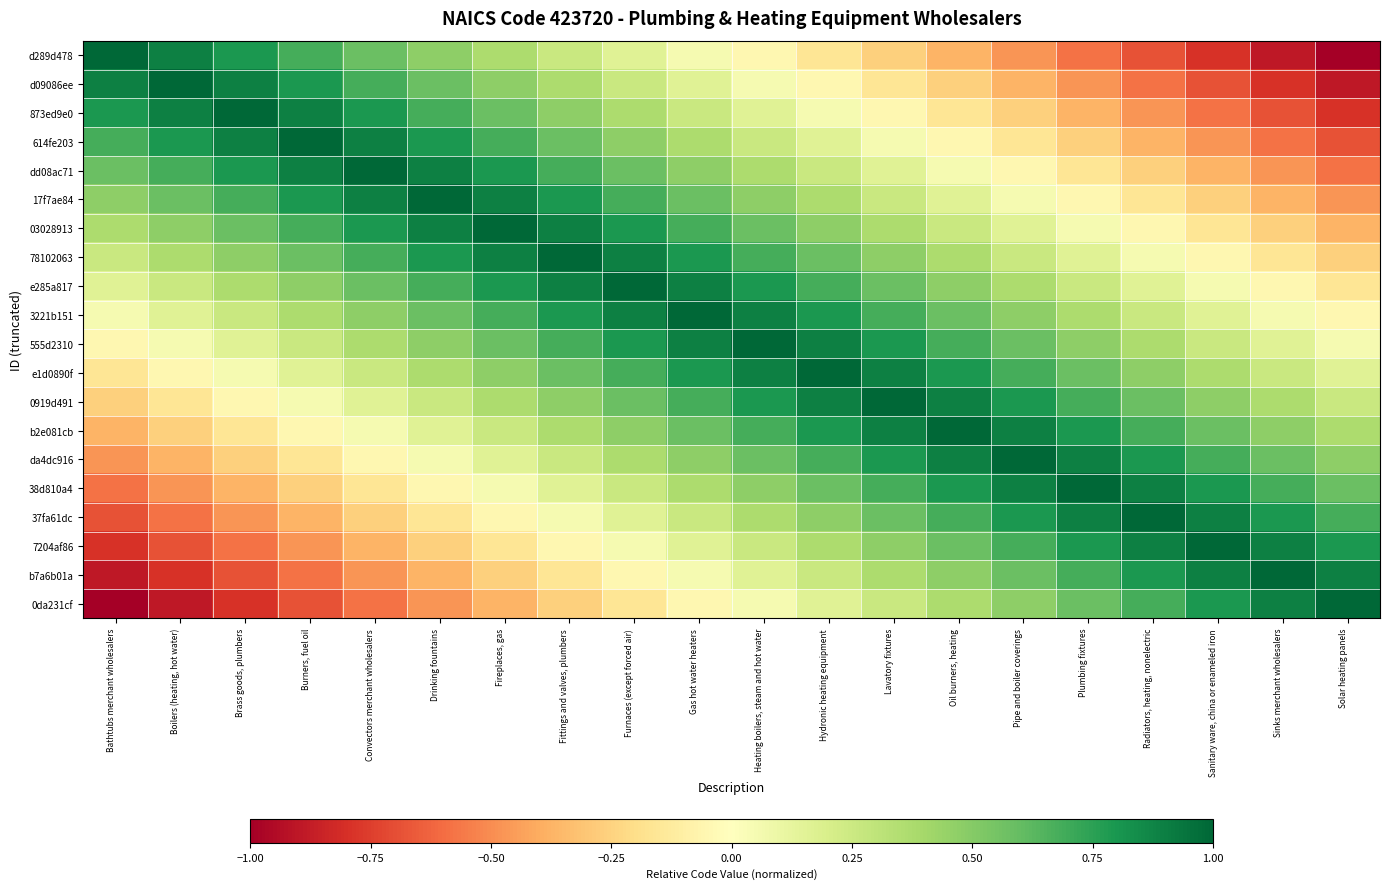

Reading right to left, extract all data points from this chart.

d289d478: Solar heating panels=-1.0	Sinks merchant wholesalers=-0.9	Sanitary ware, china or enameled iron=-0.8	Radiators, heating, nonelectric=-0.7	Plumbing fixtures=-0.6	Pipe and boiler coverings=-0.5	Oil burners, heating=-0.4	Lavatory fixtures=-0.3	Hydronic heating equipment=-0.2	Heating boilers, steam and hot water=-0.1	Gas hot water heaters=0.1	Furnaces (except forced air)=0.2	Fittings and valves, plumbers=0.3	Fireplaces, gas=0.4	Drinking fountains=0.5	Convectors merchant wholesalers=0.6	Burners, fuel oil=0.7	Brass goods, plumbers=0.8	Boilers (heating, hot water)=0.9	Bathtubs merchant wholesalers=1.0
d09086ee: Solar heating panels=-0.9	Sinks merchant wholesalers=-0.8	Sanitary ware, china or enameled iron=-0.7	Radiators, heating, nonelectric=-0.6	Plumbing fixtures=-0.5	Pipe and boiler coverings=-0.4	Oil burners, heating=-0.3	Lavatory fixtures=-0.2	Hydronic heating equipment=-0.1	Heating boilers, steam and hot water=0.1	Gas hot water heaters=0.2	Furnaces (except forced air)=0.3	Fittings and valves, plumbers=0.4	Fireplaces, gas=0.5	Drinking fountains=0.6	Convectors merchant wholesalers=0.7	Burners, fuel oil=0.8	Brass goods, plumbers=0.9	Boilers (heating, hot water)=1.0	Bathtubs merchant wholesalers=0.9
873ed9e0: Solar heating panels=-0.8	Sinks merchant wholesalers=-0.7	Sanitary ware, china or enameled iron=-0.6	Radiators, heating, nonelectric=-0.5	Plumbing fixtures=-0.4	Pipe and boiler coverings=-0.3	Oil burners, heating=-0.2	Lavatory fixtures=-0.1	Hydronic heating equipment=0.1	Heating boilers, steam and hot water=0.2	Gas hot water heaters=0.3	Furnaces (except forced air)=0.4	Fittings and valves, plumbers=0.5	Fireplaces, gas=0.6	Drinking fountains=0.7	Convectors merchant wholesalers=0.8	Burners, fuel oil=0.9	Brass goods, plumbers=1.0	Boilers (heating, hot water)=0.9	Bathtubs merchant wholesalers=0.8
614fe203: Solar heating panels=-0.7	Sinks merchant wholesalers=-0.6	Sanitary ware, china or enameled iron=-0.5	Radiators, heating, nonelectric=-0.4	Plumbing fixtures=-0.3	Pipe and boiler coverings=-0.2	Oil burners, heating=-0.1	Lavatory fixtures=0.1	Hydronic heating equipment=0.2	Heating boilers, steam and hot water=0.3	Gas hot water heaters=0.4	Furnaces (except forced air)=0.5	Fittings and valves, plumbers=0.6	Fireplaces, gas=0.7	Drinking fountains=0.8	Convectors merchant wholesalers=0.9	Burners, fuel oil=1.0	Brass goods, plumbers=0.9	Boilers (heating, hot water)=0.8	Bathtubs merchant wholesalers=0.7
dd08ac71: Solar heating panels=-0.6	Sinks merchant wholesalers=-0.5	Sanitary ware, china or enameled iron=-0.4	Radiators, heating, nonelectric=-0.3	Plumbing fixtures=-0.2	Pipe and boiler coverings=-0.1	Oil burners, heating=0.1	Lavatory fixtures=0.2	Hydronic heating equipment=0.3	Heating boilers, steam and hot water=0.4	Gas hot water heaters=0.5	Furnaces (except forced air)=0.6	Fittings and valves, plumbers=0.7	Fireplaces, gas=0.8	Drinking fountains=0.9	Convectors merchant wholesalers=1.0	Burners, fuel oil=0.9	Brass goods, plumbers=0.8	Boilers (heating, hot water)=0.7	Bathtubs merchant wholesalers=0.6
17f7ae84: Solar heating panels=-0.5	Sinks merchant wholesalers=-0.4	Sanitary ware, china or enameled iron=-0.3	Radiators, heating, nonelectric=-0.2	Plumbing fixtures=-0.1	Pipe and boiler coverings=0.1	Oil burners, heating=0.2	Lavatory fixtures=0.3	Hydronic heating equipment=0.4	Heating boilers, steam and hot water=0.5	Gas hot water heaters=0.6	Furnaces (except forced air)=0.7	Fittings and valves, plumbers=0.8	Fireplaces, gas=0.9	Drinking fountains=1.0	Convectors merchant wholesalers=0.9	Burners, fuel oil=0.8	Brass goods, plumbers=0.7	Boilers (heating, hot water)=0.6	Bathtubs merchant wholesalers=0.5
03028913: Solar heating panels=-0.4	Sinks merchant wholesalers=-0.3	Sanitary ware, china or enameled iron=-0.2	Radiators, heating, nonelectric=-0.1	Plumbing fixtures=0.1	Pipe and boiler coverings=0.2	Oil burners, heating=0.3	Lavatory fixtures=0.4	Hydronic heating equipment=0.5	Heating boilers, steam and hot water=0.6	Gas hot water heaters=0.7	Furnaces (except forced air)=0.8	Fittings and valves, plumbers=0.9	Fireplaces, gas=1.0	Drinking fountains=0.9	Convectors merchant wholesalers=0.8	Burners, fuel oil=0.7	Brass goods, plumbers=0.6	Boilers (heating, hot water)=0.5	Bathtubs merchant wholesalers=0.4
78102063: Solar heating panels=-0.3	Sinks merchant wholesalers=-0.2	Sanitary ware, china or enameled iron=-0.1	Radiators, heating, nonelectric=0.1	Plumbing fixtures=0.2	Pipe and boiler coverings=0.3	Oil burners, heating=0.4	Lavatory fixtures=0.5	Hydronic heating equipment=0.6	Heating boilers, steam and hot water=0.7	Gas hot water heaters=0.8	Furnaces (except forced air)=0.9	Fittings and valves, plumbers=1.0	Fireplaces, gas=0.9	Drinking fountains=0.8	Convectors merchant wholesalers=0.7	Burners, fuel oil=0.6	Brass goods, plumbers=0.5	Boilers (heating, hot water)=0.4	Bathtubs merchant wholesalers=0.3
e285a817: Solar heating panels=-0.2	Sinks merchant wholesalers=-0.1	Sanitary ware, china or enameled iron=0.1	Radiators, heating, nonelectric=0.2	Plumbing fixtures=0.3	Pipe and boiler coverings=0.4	Oil burners, heating=0.5	Lavatory fixtures=0.6	Hydronic heating equipment=0.7	Heating boilers, steam and hot water=0.8	Gas hot water heaters=0.9	Furnaces (except forced air)=1.0	Fittings and valves, plumbers=0.9	Fireplaces, gas=0.8	Drinking fountains=0.7	Convectors merchant wholesalers=0.6	Burners, fuel oil=0.5	Brass goods, plumbers=0.4	Boilers (heating, hot water)=0.3	Bathtubs merchant wholesalers=0.2
3221b151: Solar heating panels=-0.1	Sinks merchant wholesalers=0.1	Sanitary ware, china or enameled iron=0.2	Radiators, heating, nonelectric=0.3	Plumbing fixtures=0.4	Pipe and boiler coverings=0.5	Oil burners, heating=0.6	Lavatory fixtures=0.7	Hydronic heating equipment=0.8	Heating boilers, steam and hot water=0.9	Gas hot water heaters=1.0	Furnaces (except forced air)=0.9	Fittings and valves, plumbers=0.8	Fireplaces, gas=0.7	Drinking fountains=0.6	Convectors merchant wholesalers=0.5	Burners, fuel oil=0.4	Brass goods, plumbers=0.3	Boilers (heating, hot water)=0.2	Bathtubs merchant wholesalers=0.1
555d2310: Solar heating panels=0.1	Sinks merchant wholesalers=0.2	Sanitary ware, china or enameled iron=0.3	Radiators, heating, nonelectric=0.4	Plumbing fixtures=0.5	Pipe and boiler coverings=0.6	Oil burners, heating=0.7	Lavatory fixtures=0.8	Hydronic heating equipment=0.9	Heating boilers, steam and hot water=1.0	Gas hot water heaters=0.9	Furnaces (except forced air)=0.8	Fittings and valves, plumbers=0.7	Fireplaces, gas=0.6	Drinking fountains=0.5	Convectors merchant wholesalers=0.4	Burners, fuel oil=0.3	Brass goods, plumbers=0.2	Boilers (heating, hot water)=0.1	Bathtubs merchant wholesalers=-0.1
e1d0890f: Solar heating panels=0.2	Sinks merchant wholesalers=0.3	Sanitary ware, china or enameled iron=0.4	Radiators, heating, nonelectric=0.5	Plumbing fixtures=0.6	Pipe and boiler coverings=0.7	Oil burners, heating=0.8	Lavatory fixtures=0.9	Hydronic heating equipment=1.0	Heating boilers, steam and hot water=0.9	Gas hot water heaters=0.8	Furnaces (except forced air)=0.7	Fittings and valves, plumbers=0.6	Fireplaces, gas=0.5	Drinking fountains=0.4	Convectors merchant wholesalers=0.3	Burners, fuel oil=0.2	Brass goods, plumbers=0.1	Boilers (heating, hot water)=-0.1	Bathtubs merchant wholesalers=-0.2
0919d491: Solar heating panels=0.3	Sinks merchant wholesalers=0.4	Sanitary ware, china or enameled iron=0.5	Radiators, heating, nonelectric=0.6	Plumbing fixtures=0.7	Pipe and boiler coverings=0.8	Oil burners, heating=0.9	Lavatory fixtures=1.0	Hydronic heating equipment=0.9	Heating boilers, steam and hot water=0.8	Gas hot water heaters=0.7	Furnaces (except forced air)=0.6	Fittings and valves, plumbers=0.5	Fireplaces, gas=0.4	Drinking fountains=0.3	Convectors merchant wholesalers=0.2	Burners, fuel oil=0.1	Brass goods, plumbers=-0.1	Boilers (heating, hot water)=-0.2	Bathtubs merchant wholesalers=-0.3
b2e081cb: Solar heating panels=0.4	Sinks merchant wholesalers=0.5	Sanitary ware, china or enameled iron=0.6	Radiators, heating, nonelectric=0.7	Plumbing fixtures=0.8	Pipe and boiler coverings=0.9	Oil burners, heating=1.0	Lavatory fixtures=0.9	Hydronic heating equipment=0.8	Heating boilers, steam and hot water=0.7	Gas hot water heaters=0.6	Furnaces (except forced air)=0.5	Fittings and valves, plumbers=0.4	Fireplaces, gas=0.3	Drinking fountains=0.2	Convectors merchant wholesalers=0.1	Burners, fuel oil=-0.1	Brass goods, plumbers=-0.2	Boilers (heating, hot water)=-0.3	Bathtubs merchant wholesalers=-0.4
da4dc916: Solar heating panels=0.5	Sinks merchant wholesalers=0.6	Sanitary ware, china or enameled iron=0.7	Radiators, heating, nonelectric=0.8	Plumbing fixtures=0.9	Pipe and boiler coverings=1.0	Oil burners, heating=0.9	Lavatory fixtures=0.8	Hydronic heating equipment=0.7	Heating boilers, steam and hot water=0.6	Gas hot water heaters=0.5	Furnaces (except forced air)=0.4	Fittings and valves, plumbers=0.3	Fireplaces, gas=0.2	Drinking fountains=0.1	Convectors merchant wholesalers=-0.1	Burners, fuel oil=-0.2	Brass goods, plumbers=-0.3	Boilers (heating, hot water)=-0.4	Bathtubs merchant wholesalers=-0.5
38d810a4: Solar heating panels=0.6	Sinks merchant wholesalers=0.7	Sanitary ware, china or enameled iron=0.8	Radiators, heating, nonelectric=0.9	Plumbing fixtures=1.0	Pipe and boiler coverings=0.9	Oil burners, heating=0.8	Lavatory fixtures=0.7	Hydronic heating equipment=0.6	Heating boilers, steam and hot water=0.5	Gas hot water heaters=0.4	Furnaces (except forced air)=0.3	Fittings and valves, plumbers=0.2	Fireplaces, gas=0.1	Drinking fountains=-0.1	Convectors merchant wholesalers=-0.2	Burners, fuel oil=-0.3	Brass goods, plumbers=-0.4	Boilers (heating, hot water)=-0.5	Bathtubs merchant wholesalers=-0.6
37fa61dc: Solar heating panels=0.7	Sinks merchant wholesalers=0.8	Sanitary ware, china or enameled iron=0.9	Radiators, heating, nonelectric=1.0	Plumbing fixtures=0.9	Pipe and boiler coverings=0.8	Oil burners, heating=0.7	Lavatory fixtures=0.6	Hydronic heating equipment=0.5	Heating boilers, steam and hot water=0.4	Gas hot water heaters=0.3	Furnaces (except forced air)=0.2	Fittings and valves, plumbers=0.1	Fireplaces, gas=-0.1	Drinking fountains=-0.2	Convectors merchant wholesalers=-0.3	Burners, fuel oil=-0.4	Brass goods, plumbers=-0.5	Boilers (heating, hot water)=-0.6	Bathtubs merchant wholesalers=-0.7
7204af86: Solar heating panels=0.8	Sinks merchant wholesalers=0.9	Sanitary ware, china or enameled iron=1.0	Radiators, heating, nonelectric=0.9	Plumbing fixtures=0.8	Pipe and boiler coverings=0.7	Oil burners, heating=0.6	Lavatory fixtures=0.5	Hydronic heating equipment=0.4	Heating boilers, steam and hot water=0.3	Gas hot water heaters=0.2	Furnaces (except forced air)=0.1	Fittings and valves, plumbers=-0.1	Fireplaces, gas=-0.2	Drinking fountains=-0.3	Convectors merchant wholesalers=-0.4	Burners, fuel oil=-0.5	Brass goods, plumbers=-0.6	Boilers (heating, hot water)=-0.7	Bathtubs merchant wholesalers=-0.8
b7a6b01a: Solar heating panels=0.9	Sinks merchant wholesalers=1.0	Sanitary ware, china or enameled iron=0.9	Radiators, heating, nonelectric=0.8	Plumbing fixtures=0.7	Pipe and boiler coverings=0.6	Oil burners, heating=0.5	Lavatory fixtures=0.4	Hydronic heating equipment=0.3	Heating boilers, steam and hot water=0.2	Gas hot water heaters=0.1	Furnaces (except forced air)=-0.1	Fittings and valves, plumbers=-0.2	Fireplaces, gas=-0.3	Drinking fountains=-0.4	Convectors merchant wholesalers=-0.5	Burners, fuel oil=-0.6	Brass goods, plumbers=-0.7	Boilers (heating, hot water)=-0.8	Bathtubs merchant wholesalers=-0.9
0da231cf: Solar heating panels=1.0	Sinks merchant wholesalers=0.9	Sanitary ware, china or enameled iron=0.8	Radiators, heating, nonelectric=0.7	Plumbing fixtures=0.6	Pipe and boiler coverings=0.5	Oil burners, heating=0.4	Lavatory fixtures=0.3	Hydronic heating equipment=0.2	Heating boilers, steam and hot water=0.1	Gas hot water heaters=-0.1	Furnaces (except forced air)=-0.2	Fittings and valves, plumbers=-0.3	Fireplaces, gas=-0.4	Drinking fountains=-0.5	Convectors merchant wholesalers=-0.6	Burners, fuel oil=-0.7	Brass goods, plumbers=-0.8	Boilers (heating, hot water)=-0.9	Bathtubs merchant wholesalers=-1.0